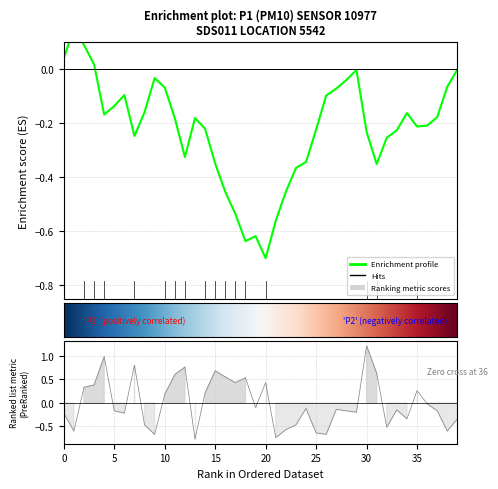

True or false: the data has more than 1 interior local peaks.

True